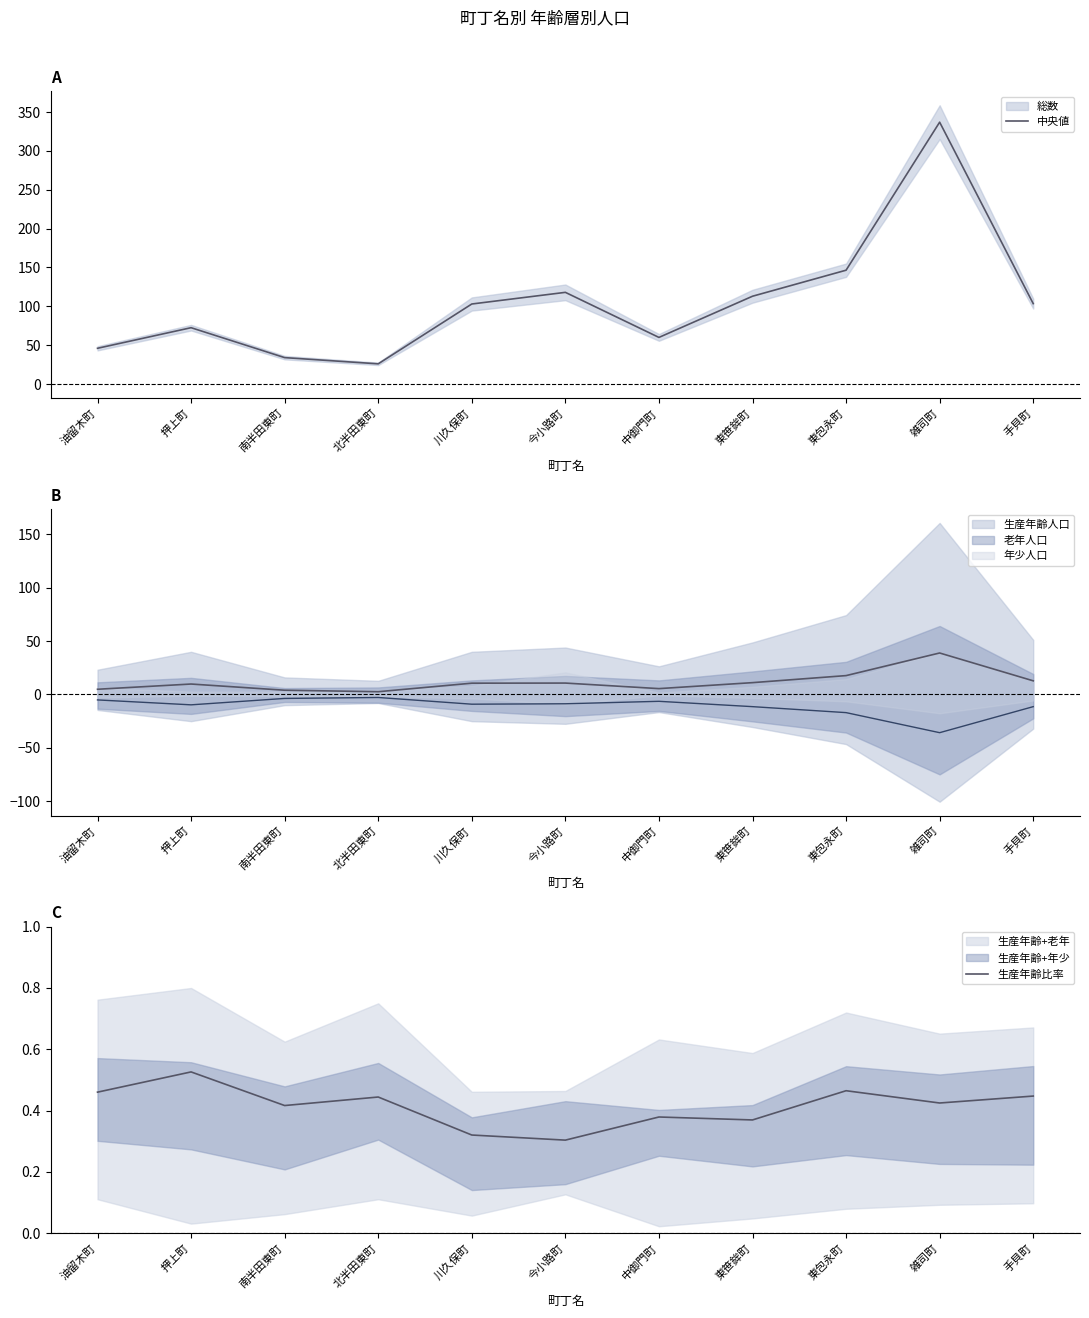

At which category does the chart reach its minimum across all series?

今小路町